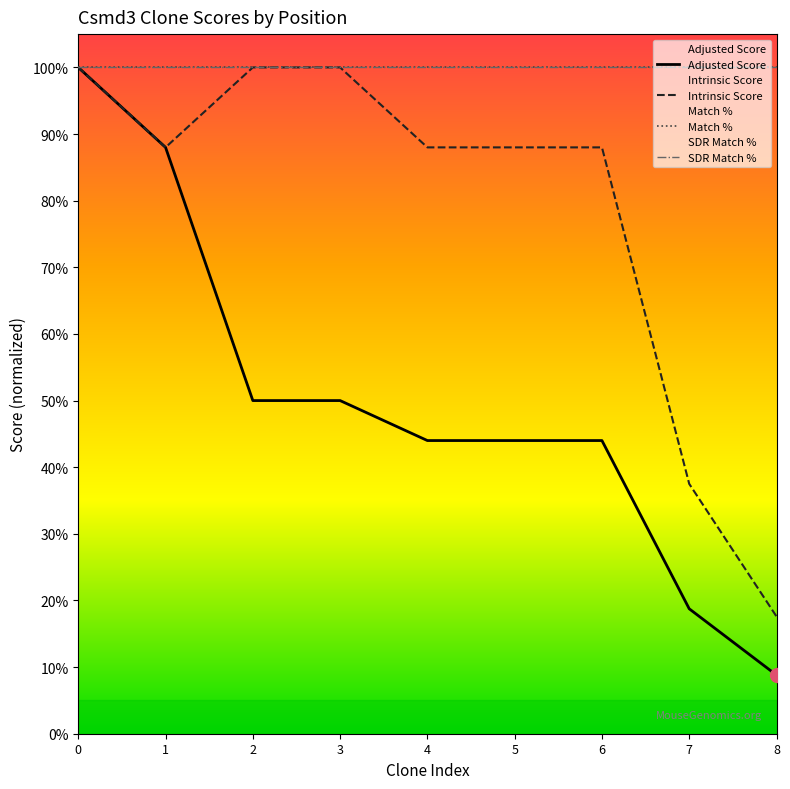

True or false: Match % and Intrinsic Score cross at least once.

False